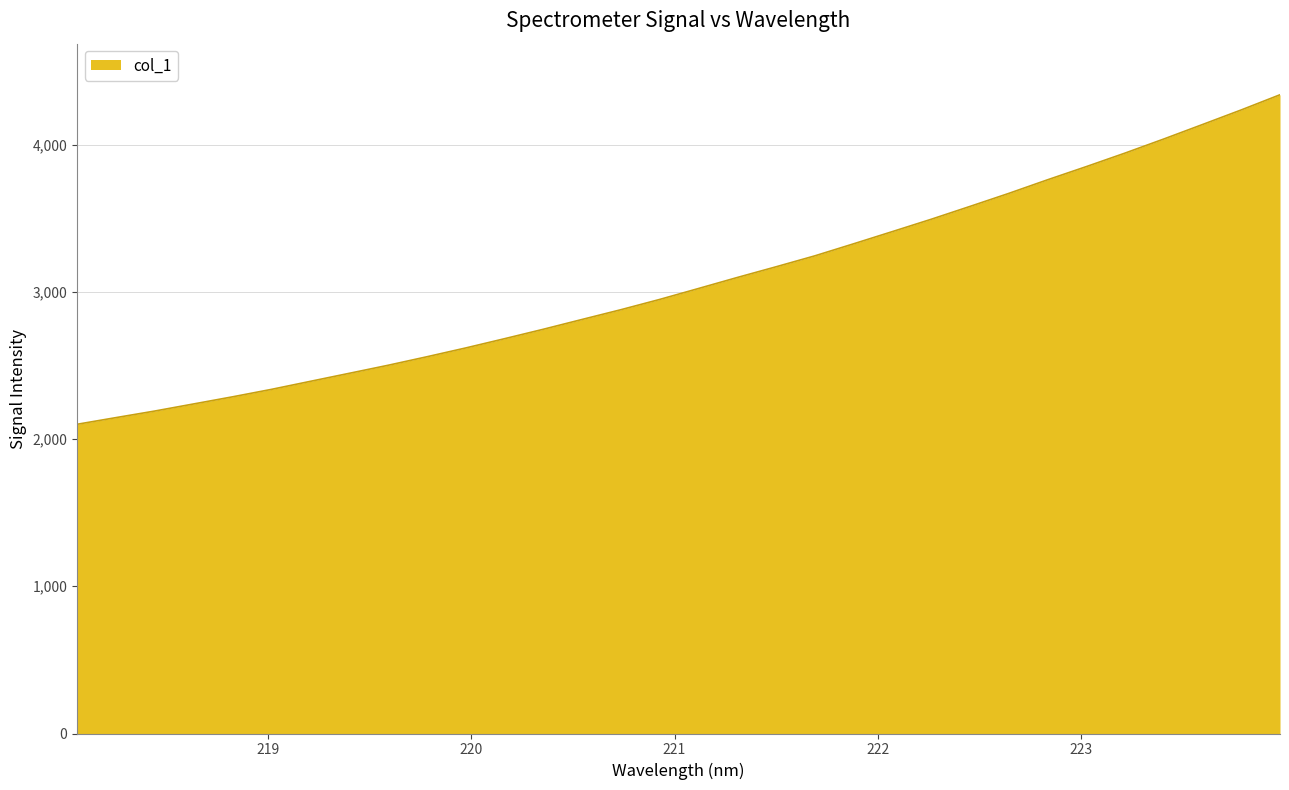

True or false: there are more than 1 points higher than both neighbors.

False